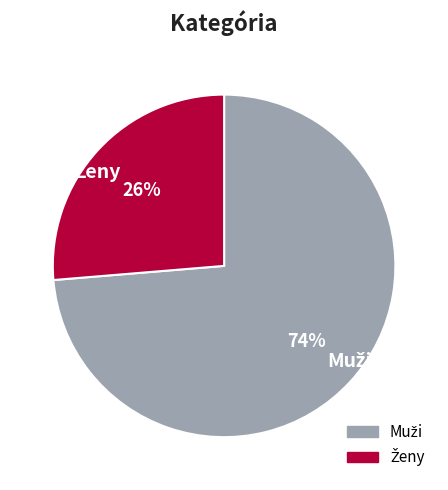

To the nearest percent, what is the average slice percentage?

50%